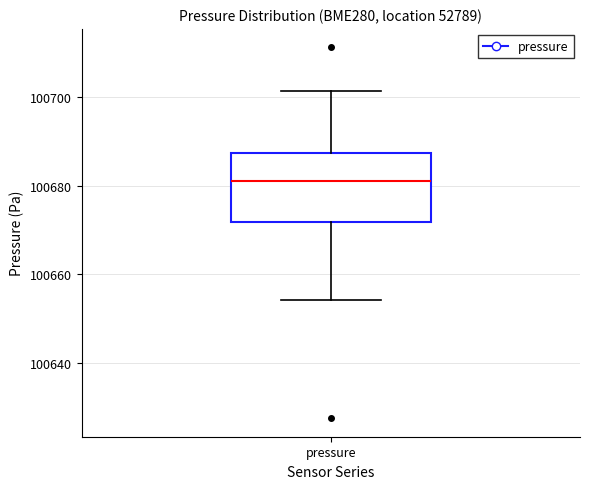

Transcribe this box plot: give where the median line is, the range the box spans, and where the two whiskers end, as read against the y-axis. The values are not printed on the chart, so give them approximately, as read against the axis.

median 100682, box 100672 to 100688, whiskers 100654 to 100702